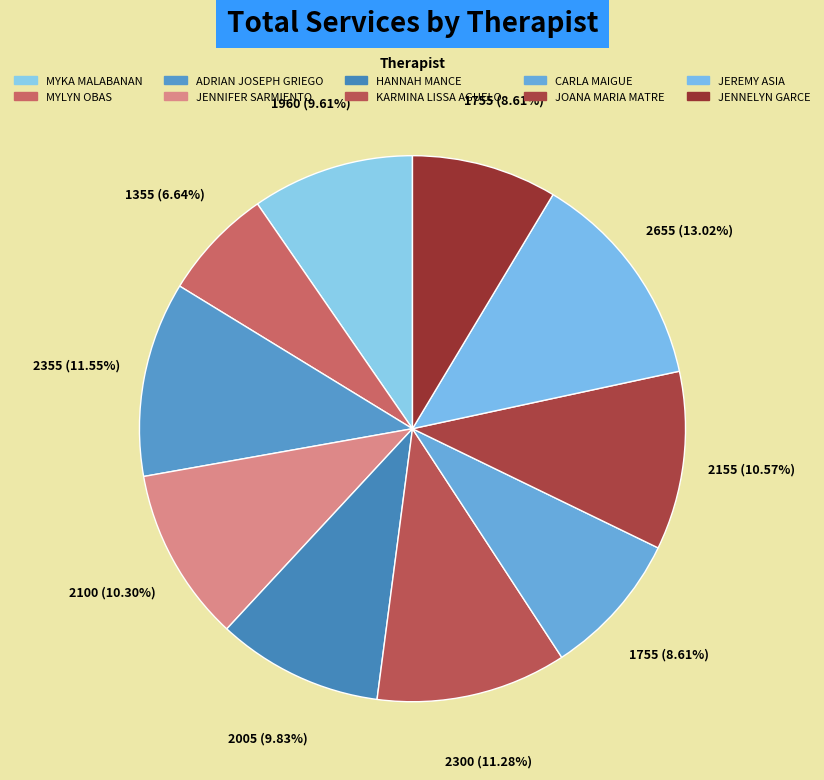

What percentage is the JEREMY ASIA slice, to the nearest percent?

13%